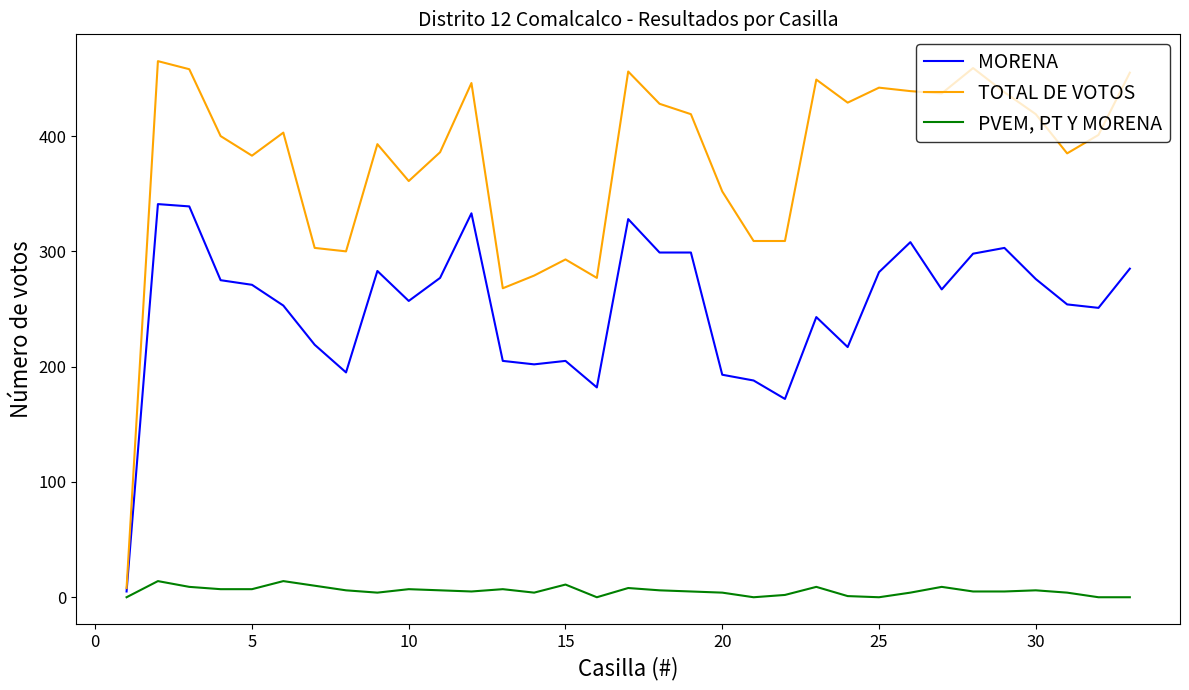

Is this an area chart (filled region under the line)?

No